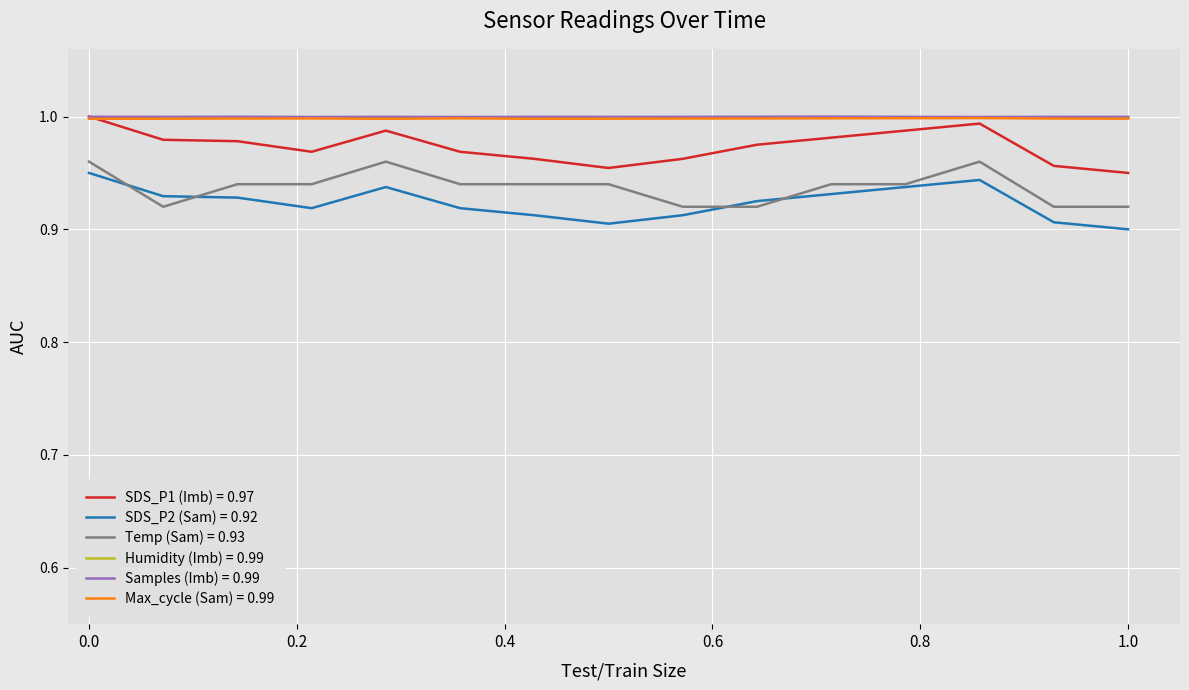

True or false: SDS_P1 (Imb) = 0.97 and SDS_P2 (Sam) = 0.92 cross at least once.

False